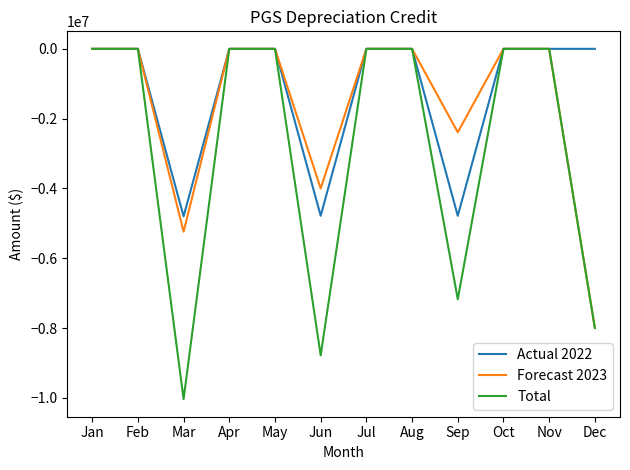

What is the minimum value shown in the chart?

-10040000